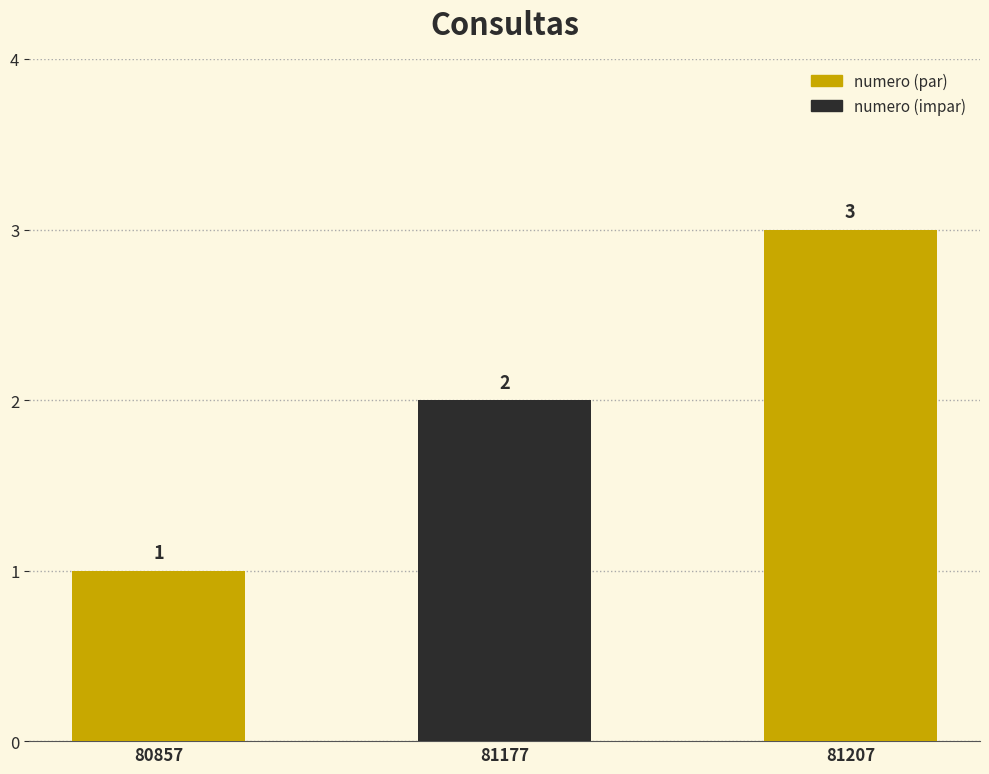

What is the sum of all values?

6